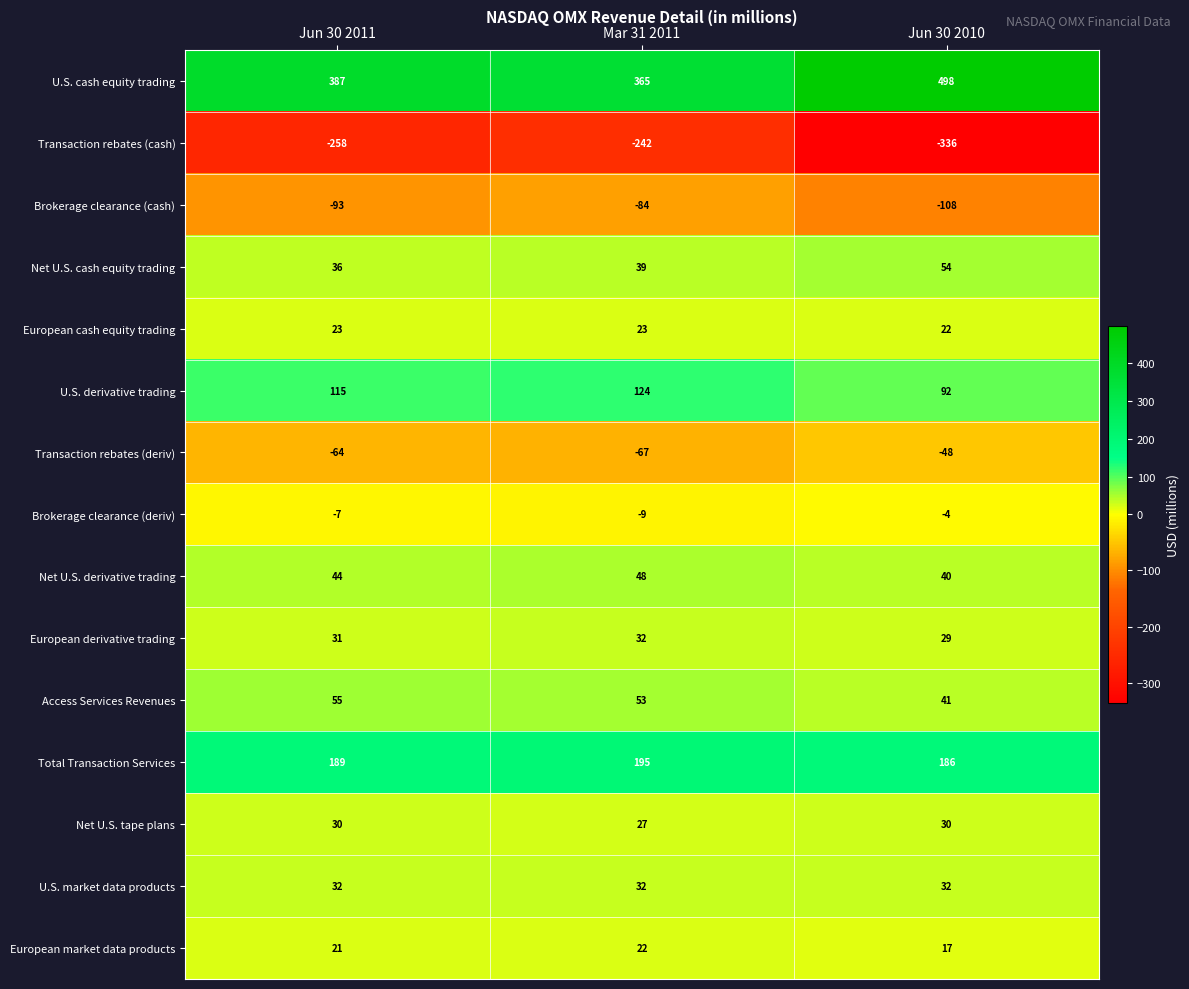

What is the difference between the maximum and second lowest values in the Transaction rebates (cash) series?

16